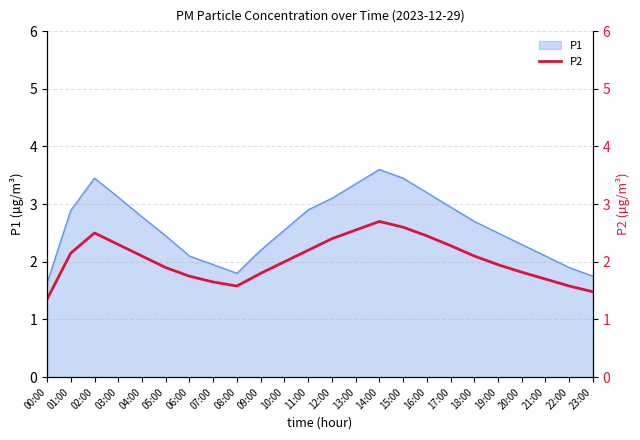

The value of P1 at 00:00 is 2.4. True or false?

False